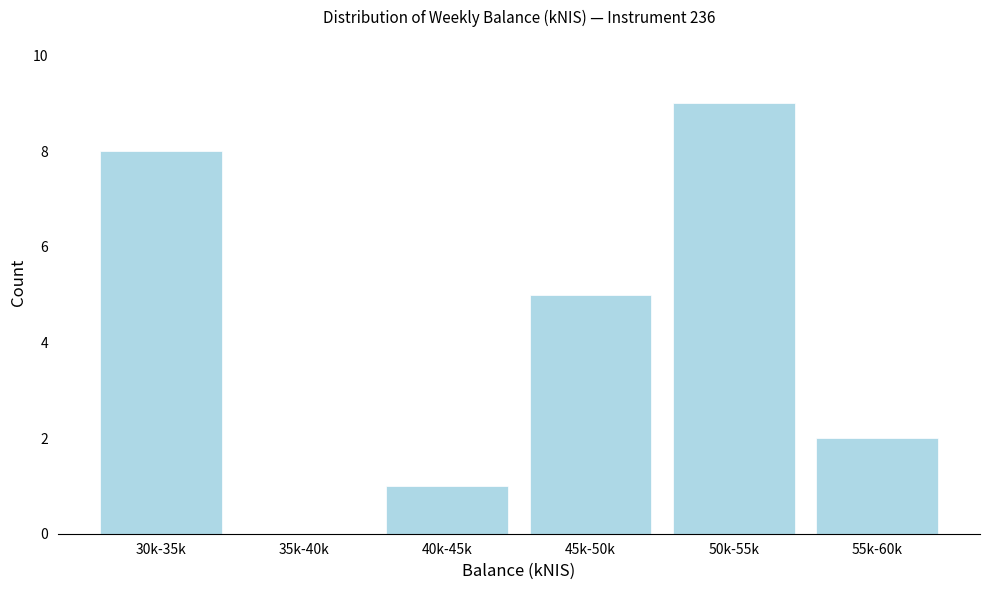

Reading right to left, list all the values displayed in this chart.

55k-60k=2	50k-55k=9	45k-50k=5	40k-45k=1	35k-40k=0	30k-35k=8